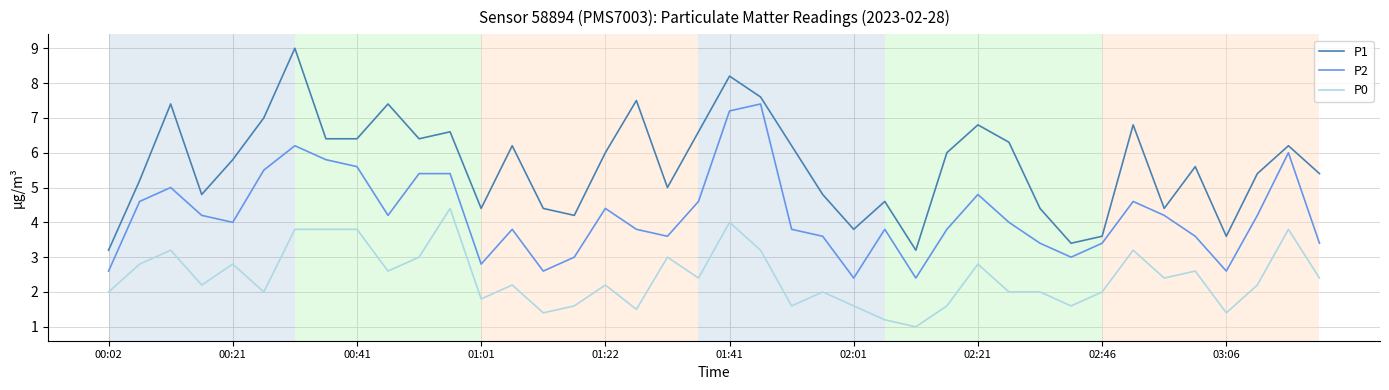

Which series has the largest range (max minus min)?

P1